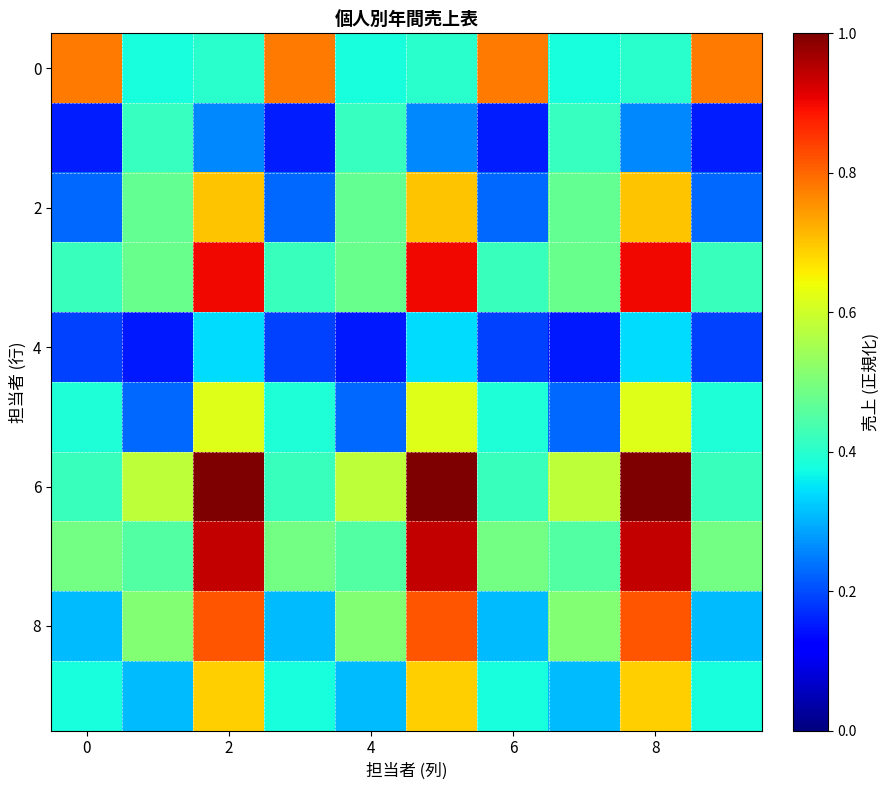

Count the number of data series in this chart.

10